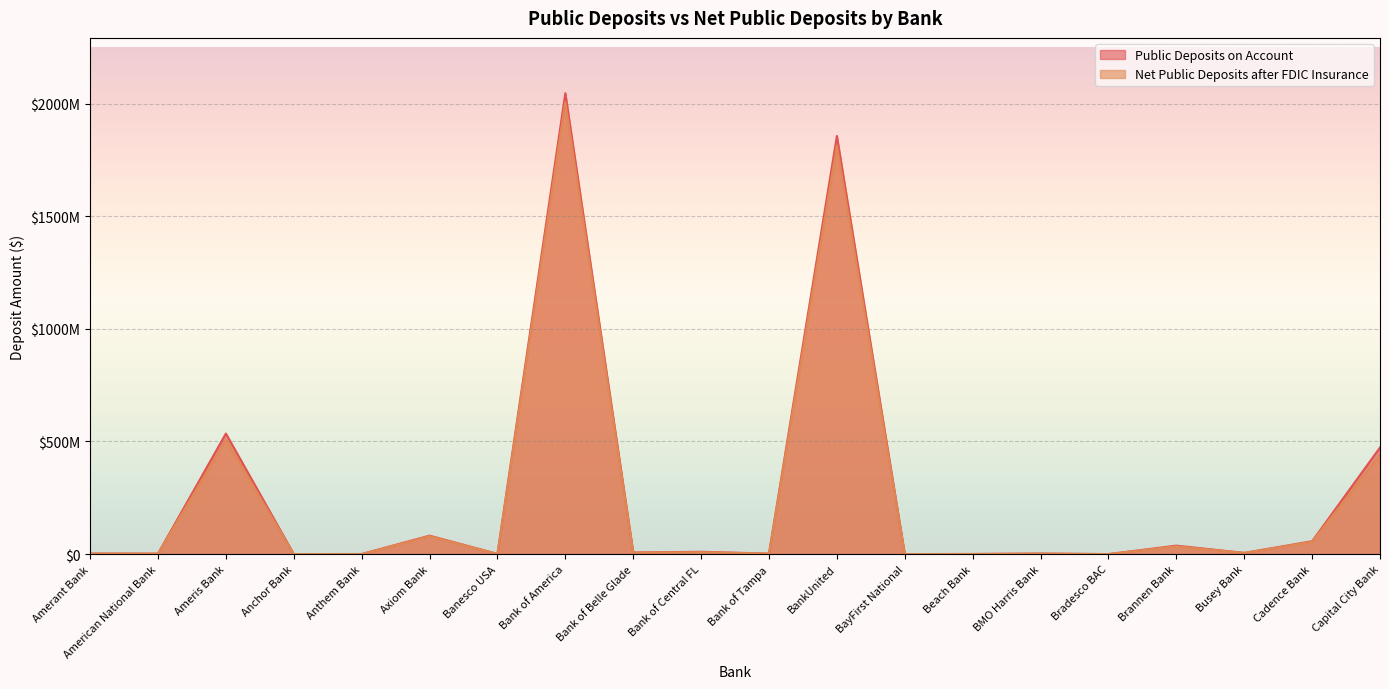

What is the total value across all series at Banesco USA?

1419492